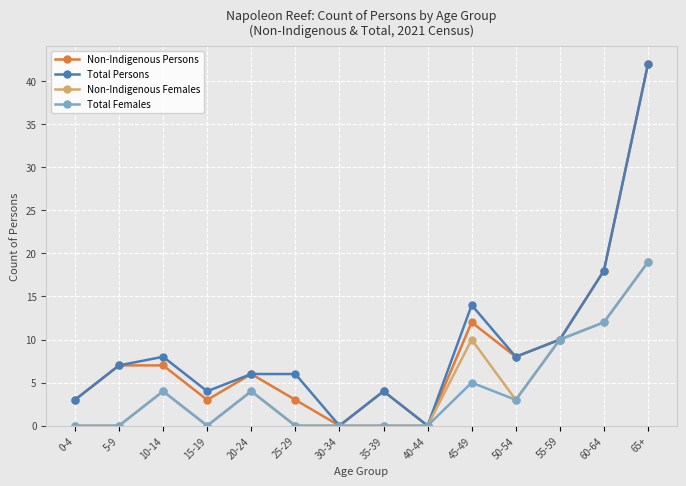

True or false: Non-Indigenous Females has a value of 0 at 30-34.

True